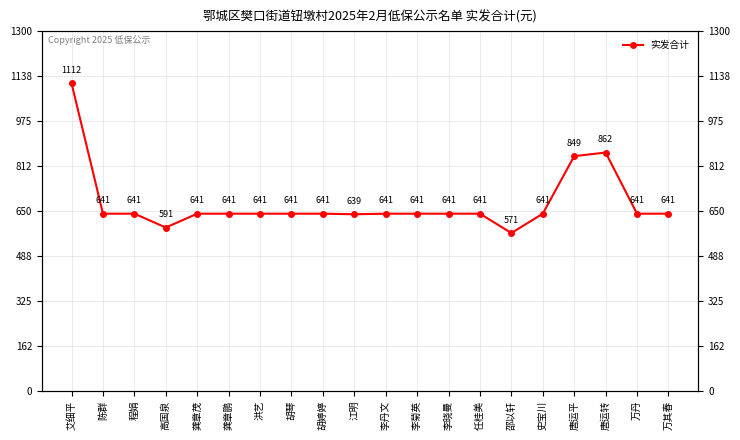

Reading right to left, transcribe all the data shown in this chart.

641	641	862	849	641	571	641	641	641	641	639	641	641	641	641	641	591	641	641	1112